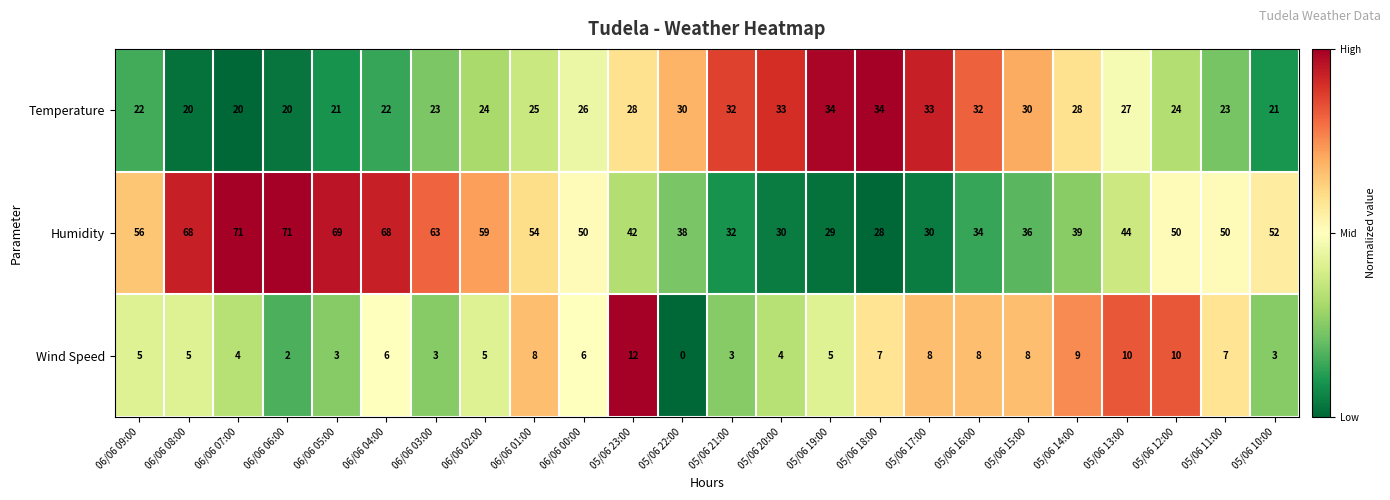

True or false: Humidity has a value of 36 at 05/06 15:00.

True